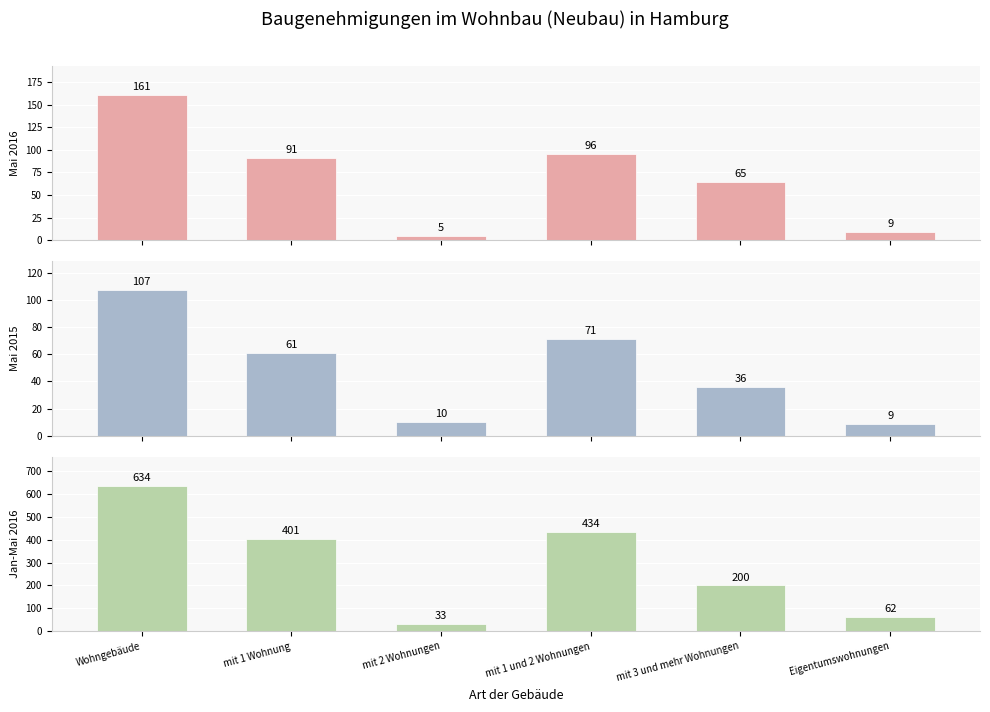

What is the average value of the Mai 2016 series?

71